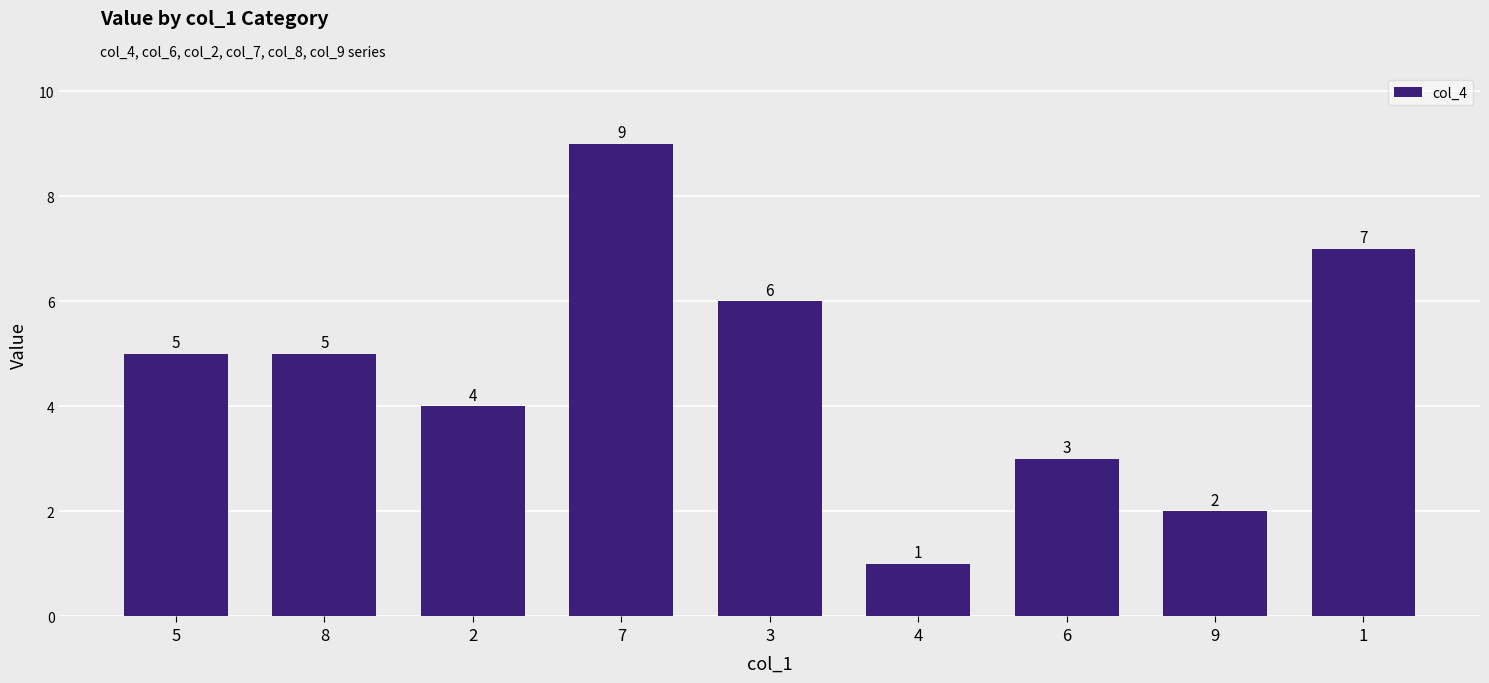

What is the difference between the maximum and minimum values?

8